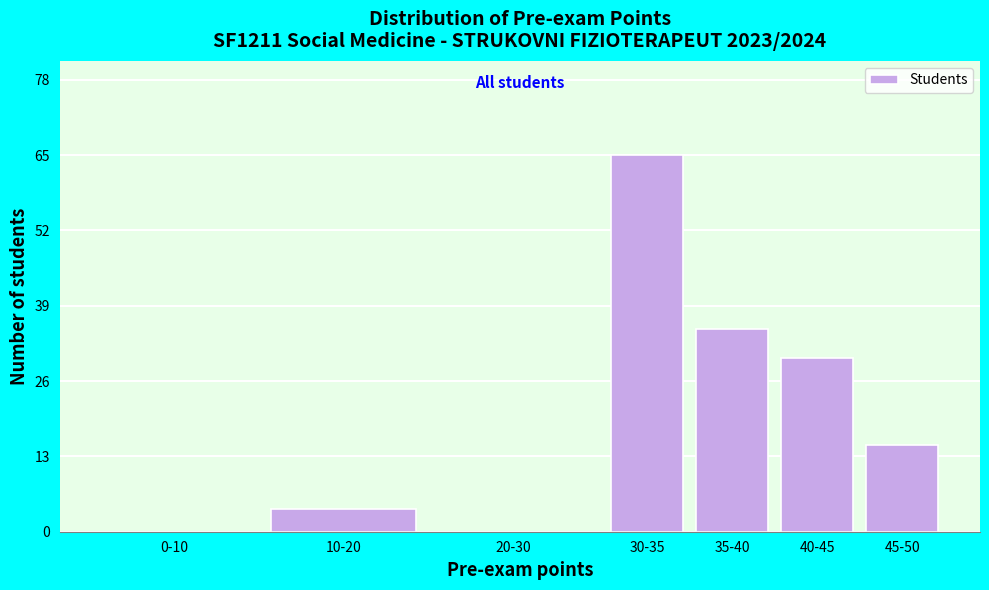

Reading right to left, what are all the values shown in this chart?

45-50=15	40-45=30	35-40=35	30-35=65	20-30=0	10-20=4	0-10=0